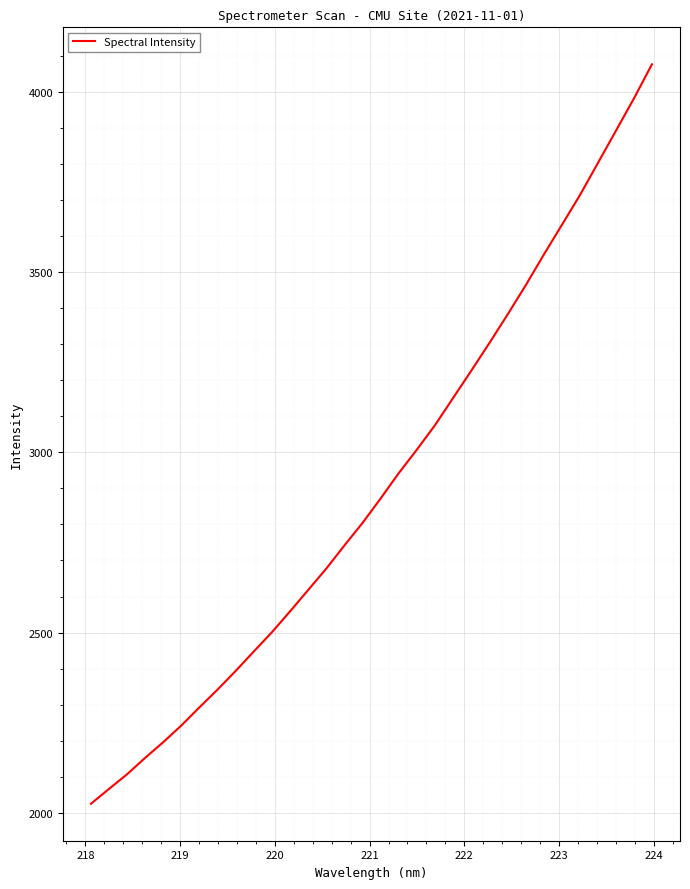

What is the sum of all values?

93232.9